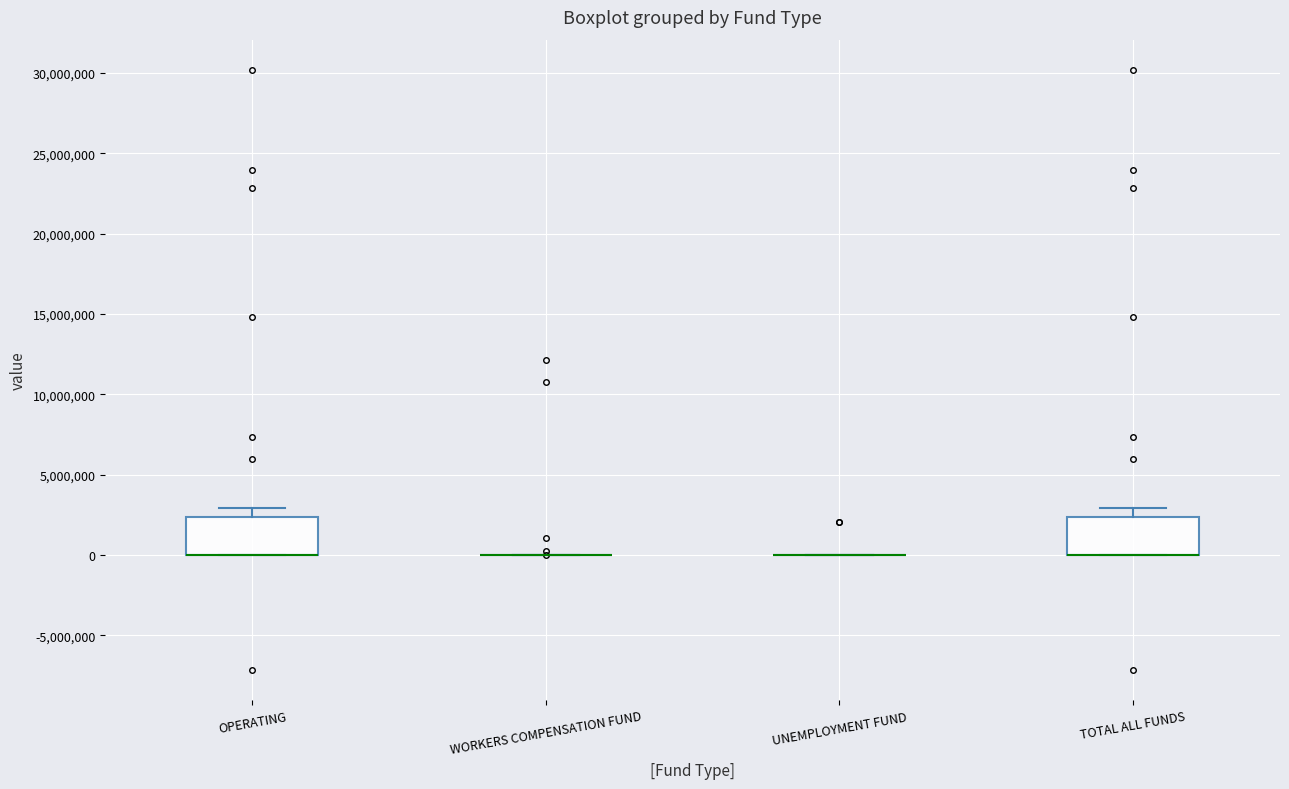

Reading left to right, transcribe this box plot: for each box, give where its median line is, the range the box spans, and where its two whiskers end, as read against the y-axis. The values are not printed on the chart, so give them approximately, as read against the axis.

OPERATING: median 0 (drawn on the box's lower edge), box 0 to 2500000, whiskers 0 to 3000000
WORKERS COMPENSATION FUND: box collapsed to a line at 0, whiskers 0 to 0
UNEMPLOYMENT FUND: box collapsed to a line at 0, whiskers 0 to 0
TOTAL ALL FUNDS: median 0 (drawn on the box's lower edge), box 0 to 2500000, whiskers 0 to 3000000